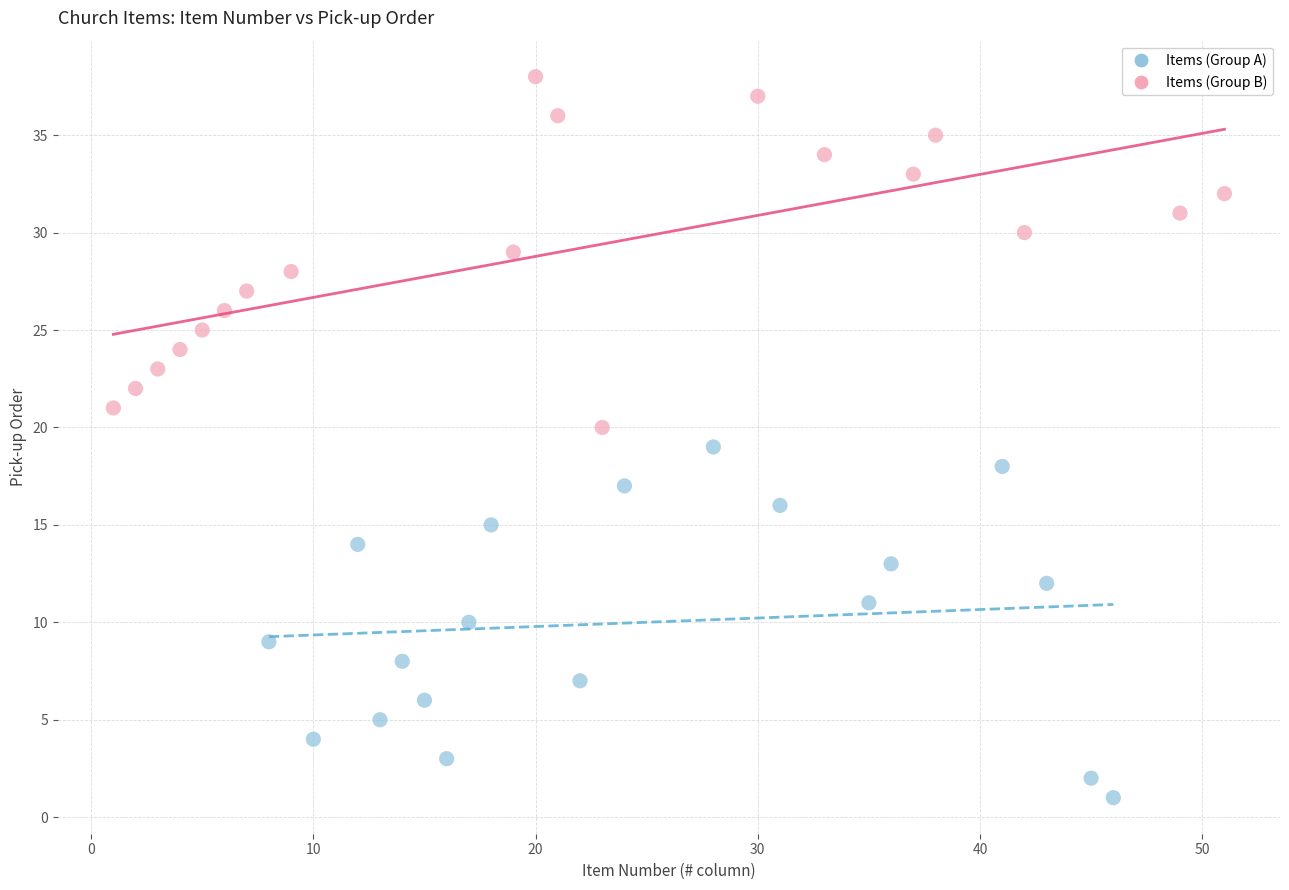

Which series reaches the minimum Y coordinate?

Items (Group A)